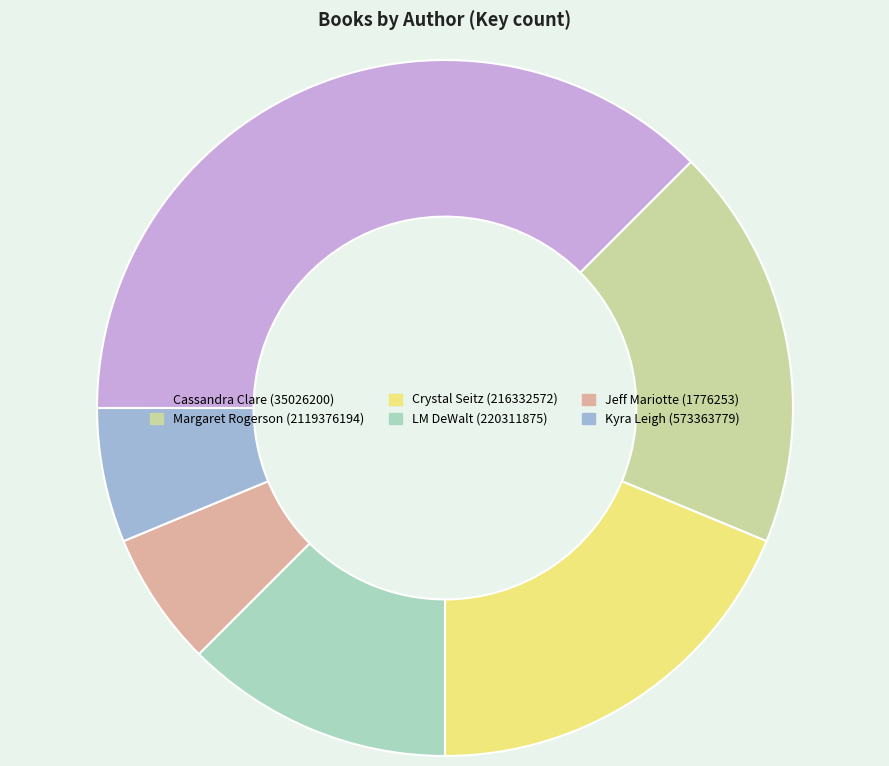

Do Margaret Rogerson (2119376194) and Cassandra Clare (35026200) together represent more than half of the pie?

Yes